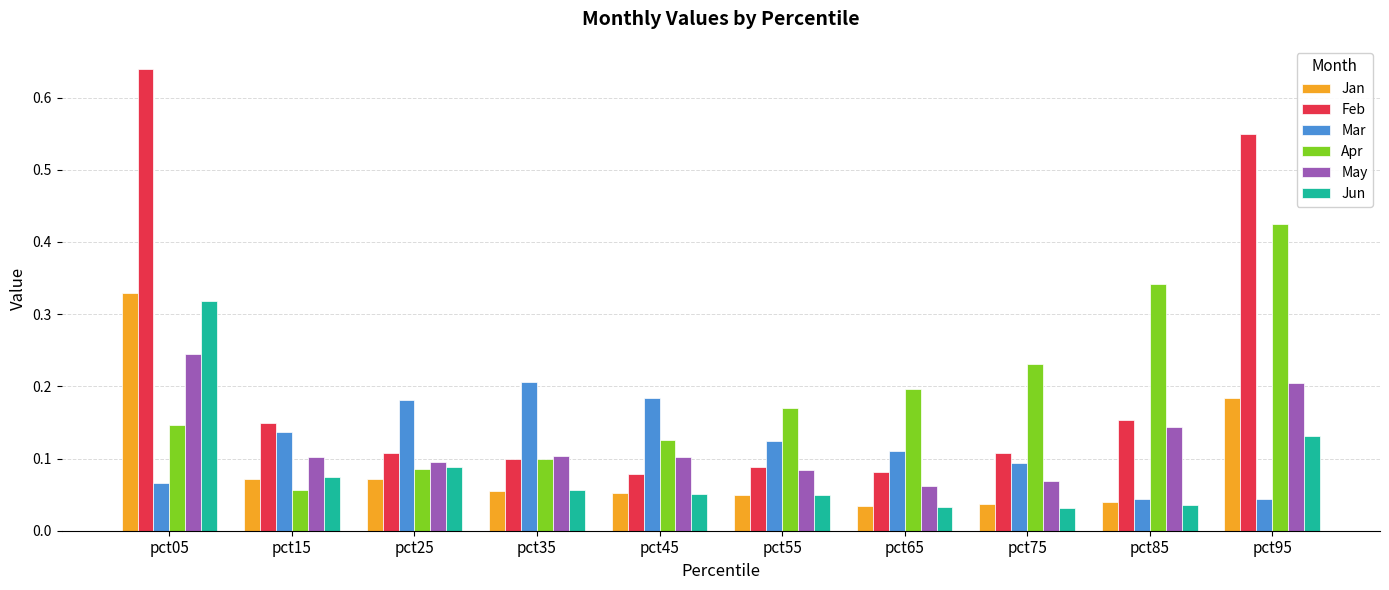

The value of Apr at pct35 is 0.2. True or false?

False